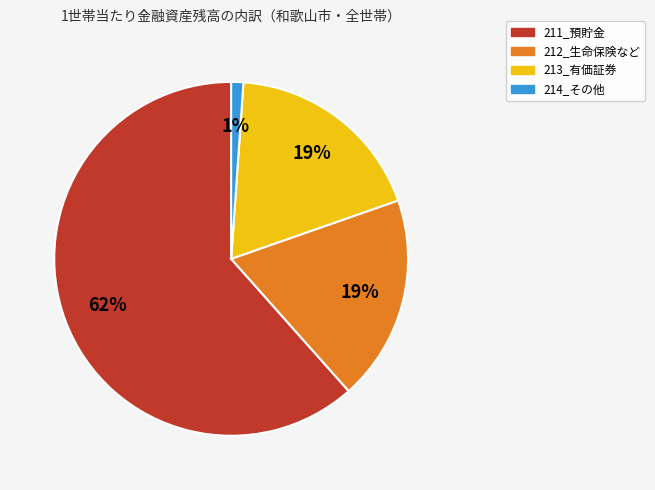

To the nearest percent, what is the average slice percentage?

25%